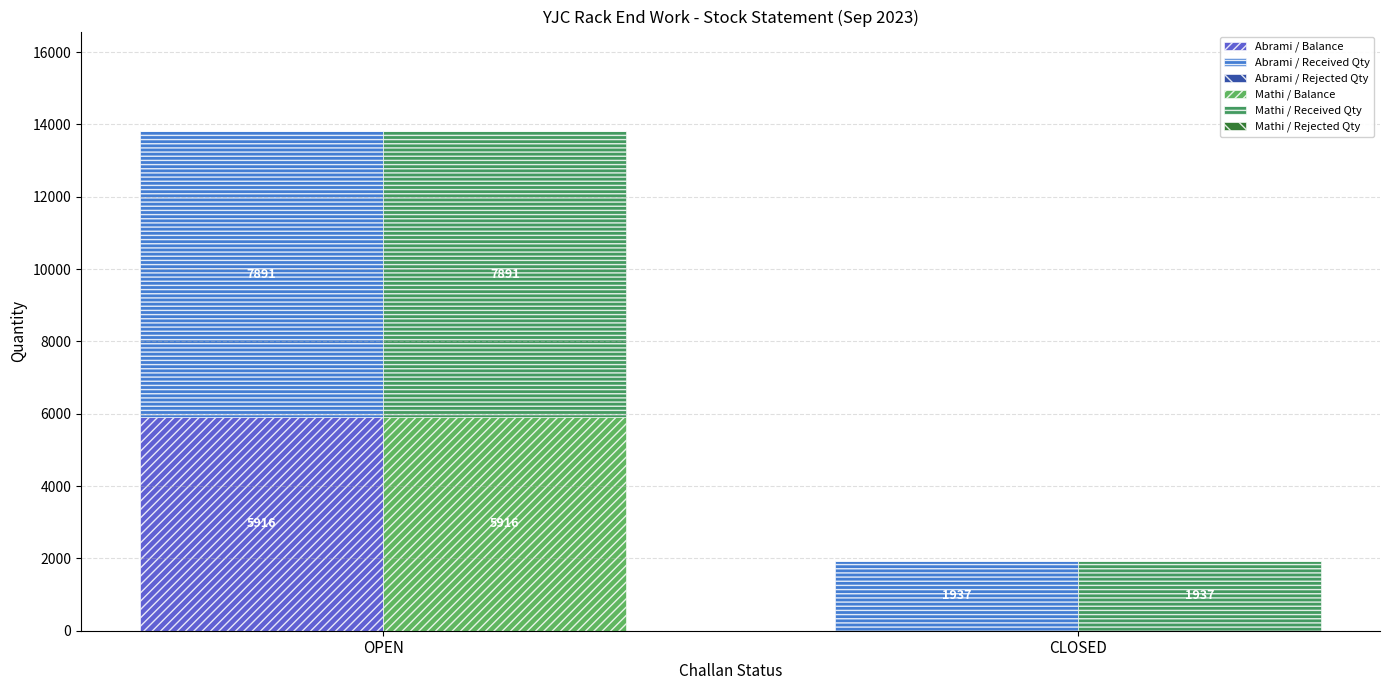

Reading left to right, extract all data points from this chart.

Abrami / Balance: 5916	0
Abrami / Received Qty: 7891	1937
Abrami / Rejected Qty: 0	0
Mathi / Balance: 5916	0
Mathi / Received Qty: 7891	1937
Mathi / Rejected Qty: 0	0